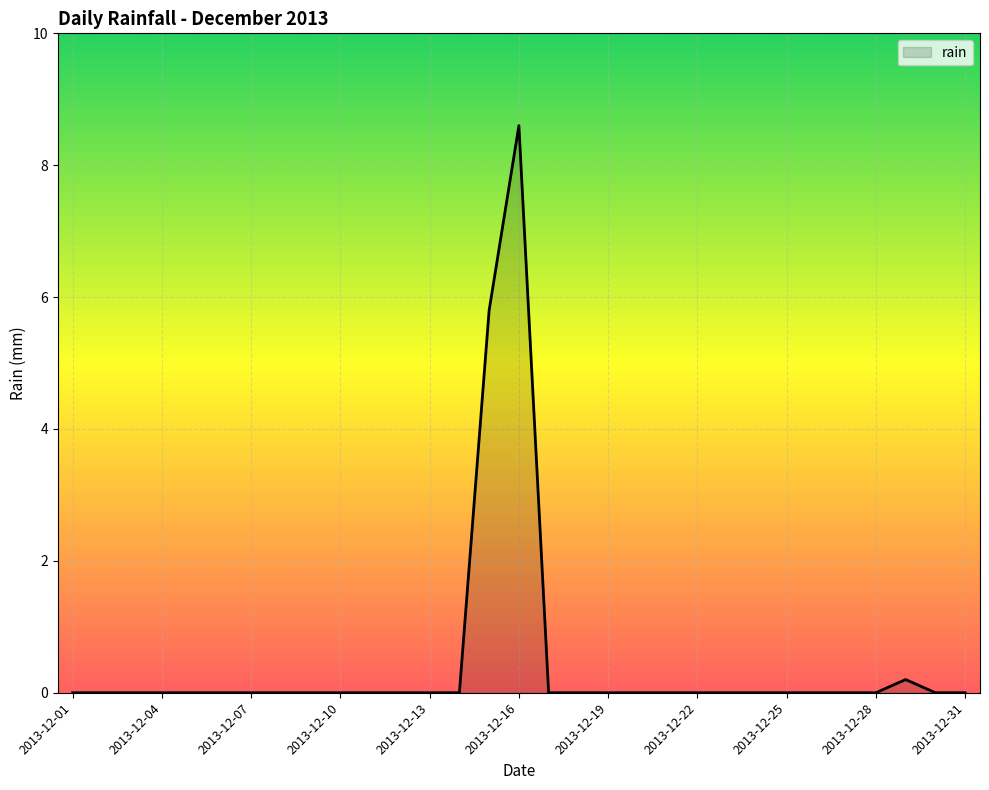

Reading right to left, extract all data points from this chart.

0.0	0.0	0.2	0.0	0.0	0.0	0.0	0.0	0.0	0.0	0.0	0.0	0.0	0.0	0.0	8.6	5.8	0.0	0.0	0.0	0.0	0.0	0.0	0.0	0.0	0.0	0.0	0.0	0.0	0.0	0.0